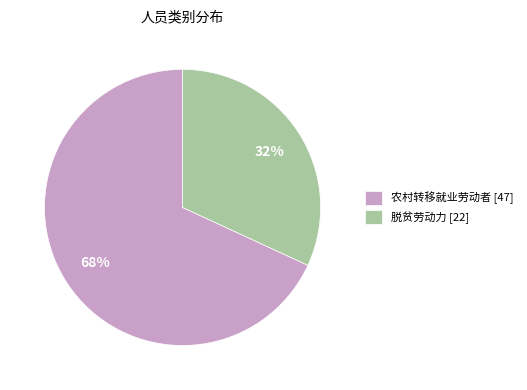

How many segments does this pie chart have?

2